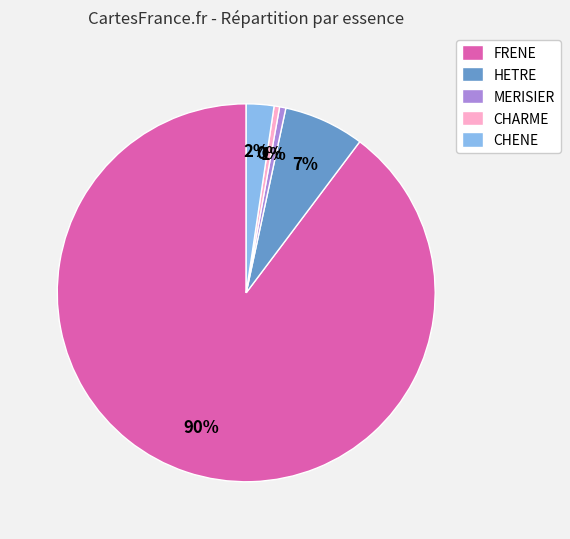

Count the number of slices in the pie.

5